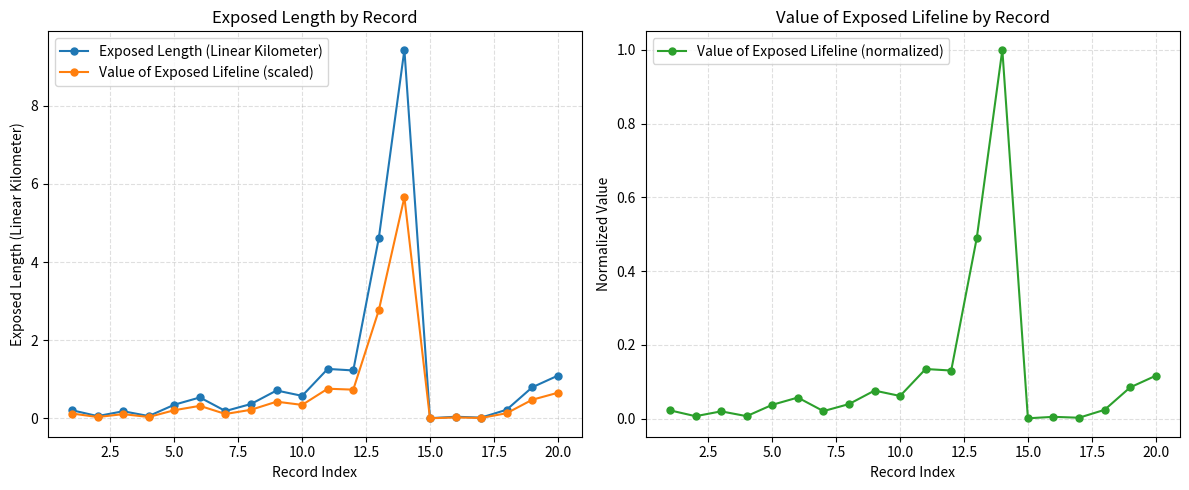

True or false: Exposed Length (Linear Kilometer) and Value of Exposed Lifeline (scaled) cross at least once.

False